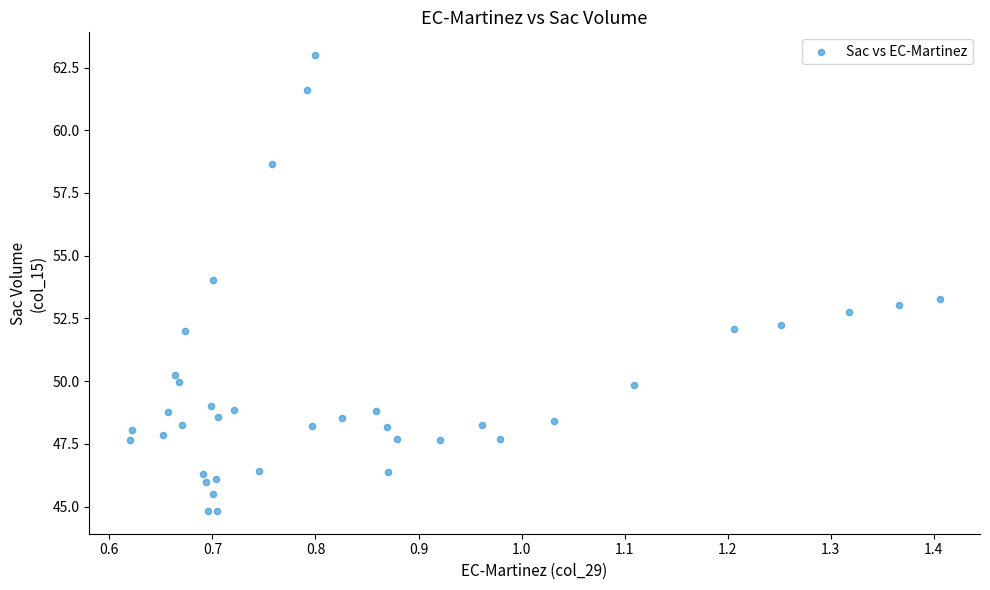

What is the range of X values (max minus min)?

0.8